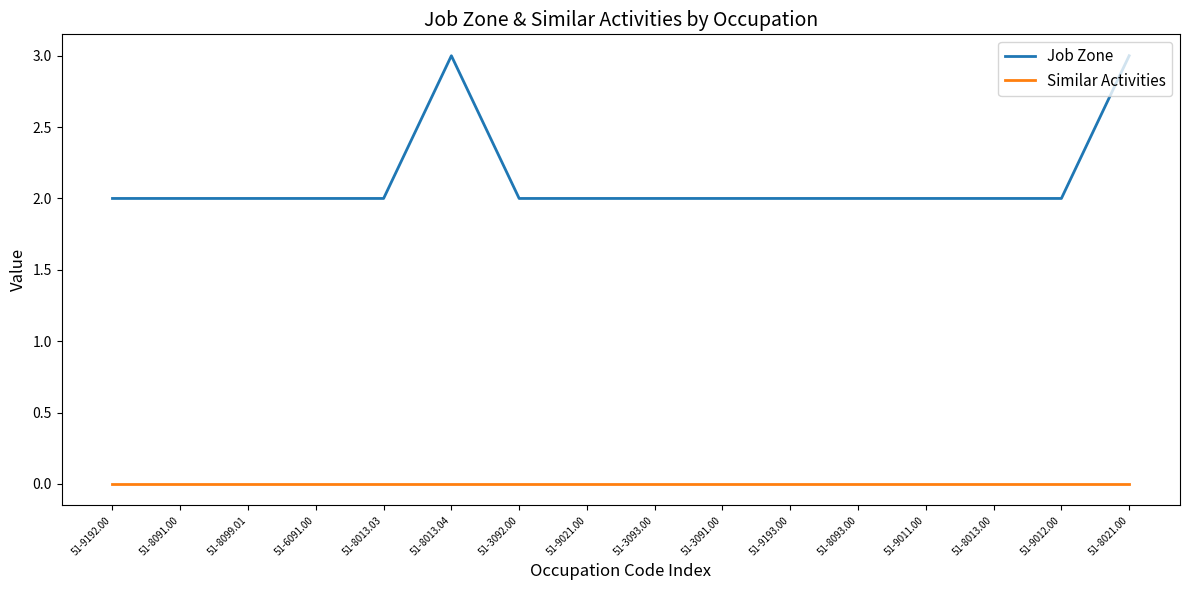

Is the value of Job Zone at 51-8099.01 greater than the value of Similar Activities at 51-8099.01?

Yes